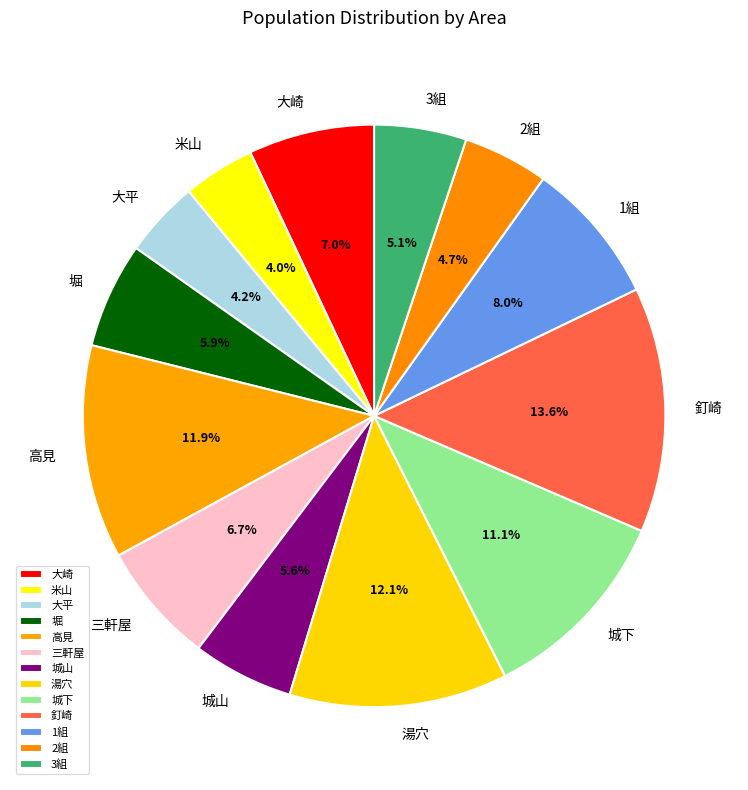

Does 湯穴 represent more than half of the total?

No